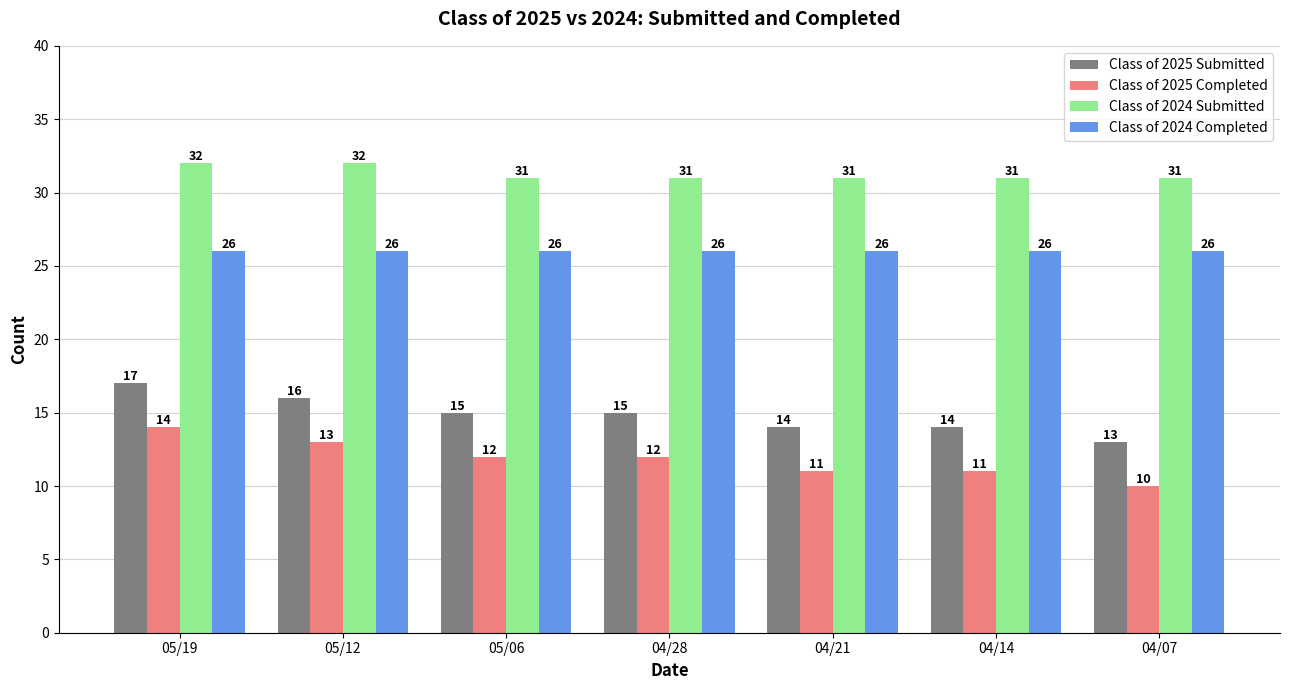

Reading right to left, what are all the values shown in this chart?

Class of 2025 Submitted: 04/07=13	04/14=14	04/21=14	04/28=15	05/06=15	05/12=16	05/19=17
Class of 2025 Completed: 04/07=10	04/14=11	04/21=11	04/28=12	05/06=12	05/12=13	05/19=14
Class of 2024 Submitted: 04/07=31	04/14=31	04/21=31	04/28=31	05/06=31	05/12=32	05/19=32
Class of 2024 Completed: 04/07=26	04/14=26	04/21=26	04/28=26	05/06=26	05/12=26	05/19=26